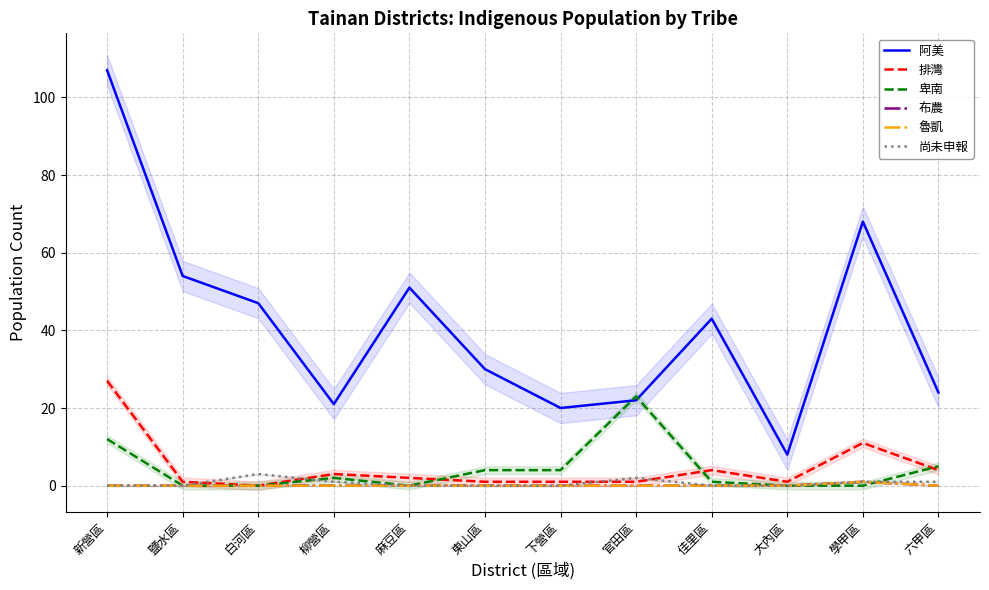

Which series changed the most between 柳營區 and 六甲區?

阿美